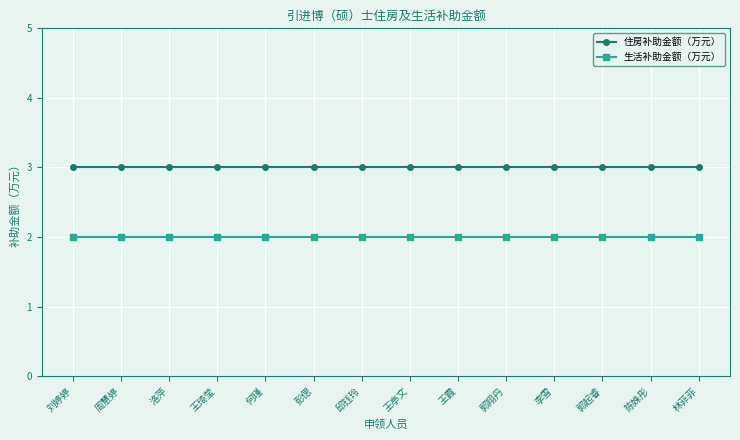

True or false: 生活补助金额（万元） has a value of 2 at 彭偲.

True